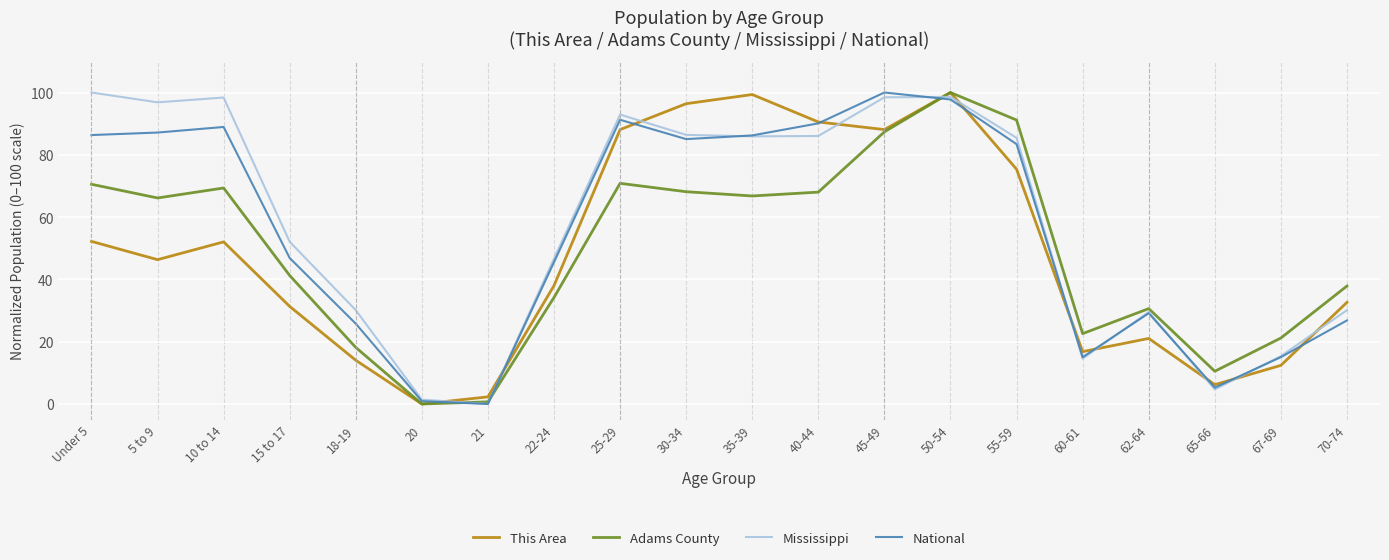

What is the total value across all series at 5 to 9?

296.5